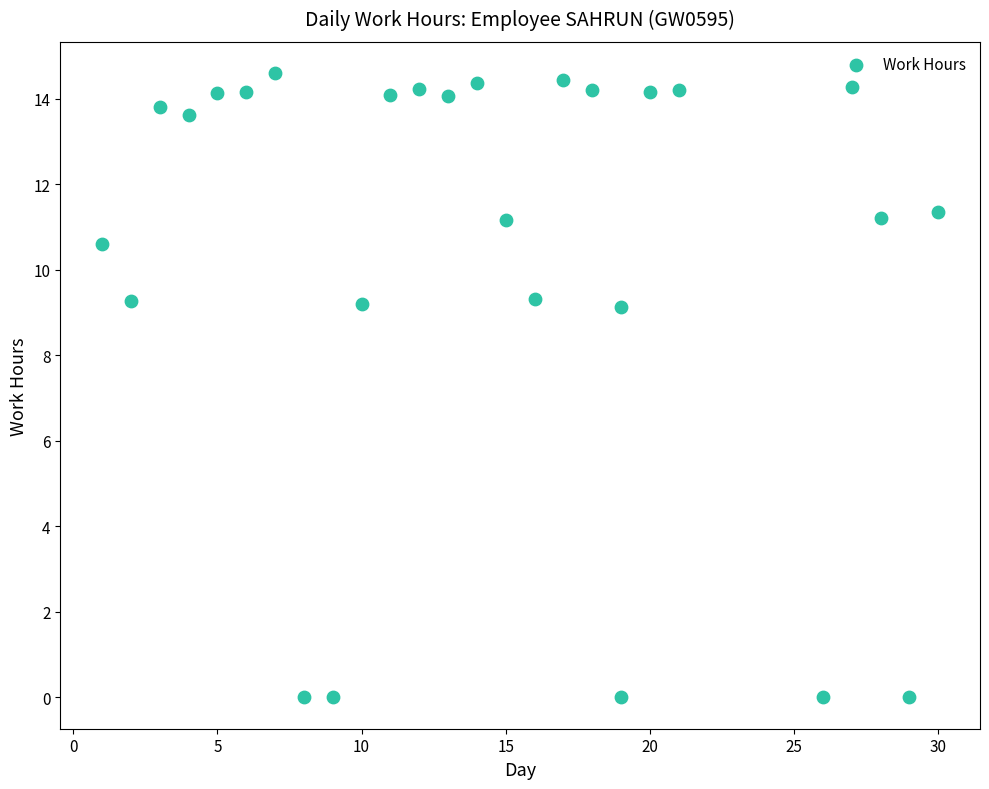

What is the range of Y values (max minus min)?

14.6